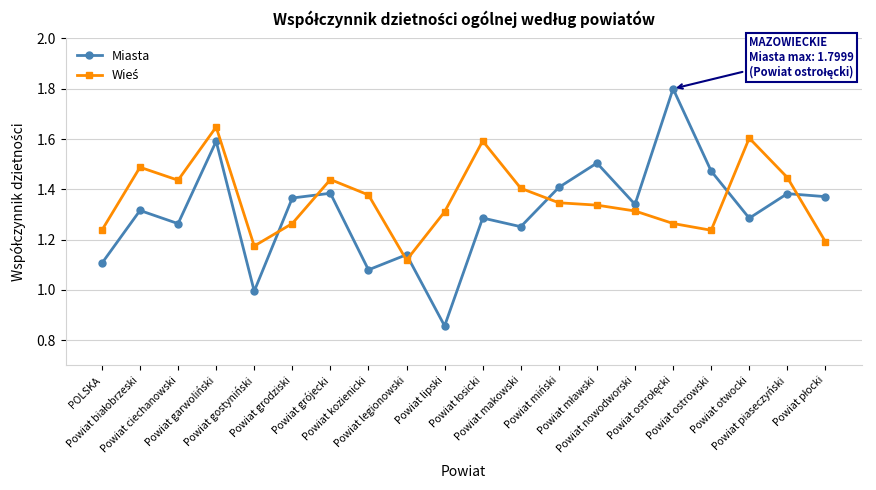

What is the difference between the highest and lowest values at Powiat gostyniński?

0.2